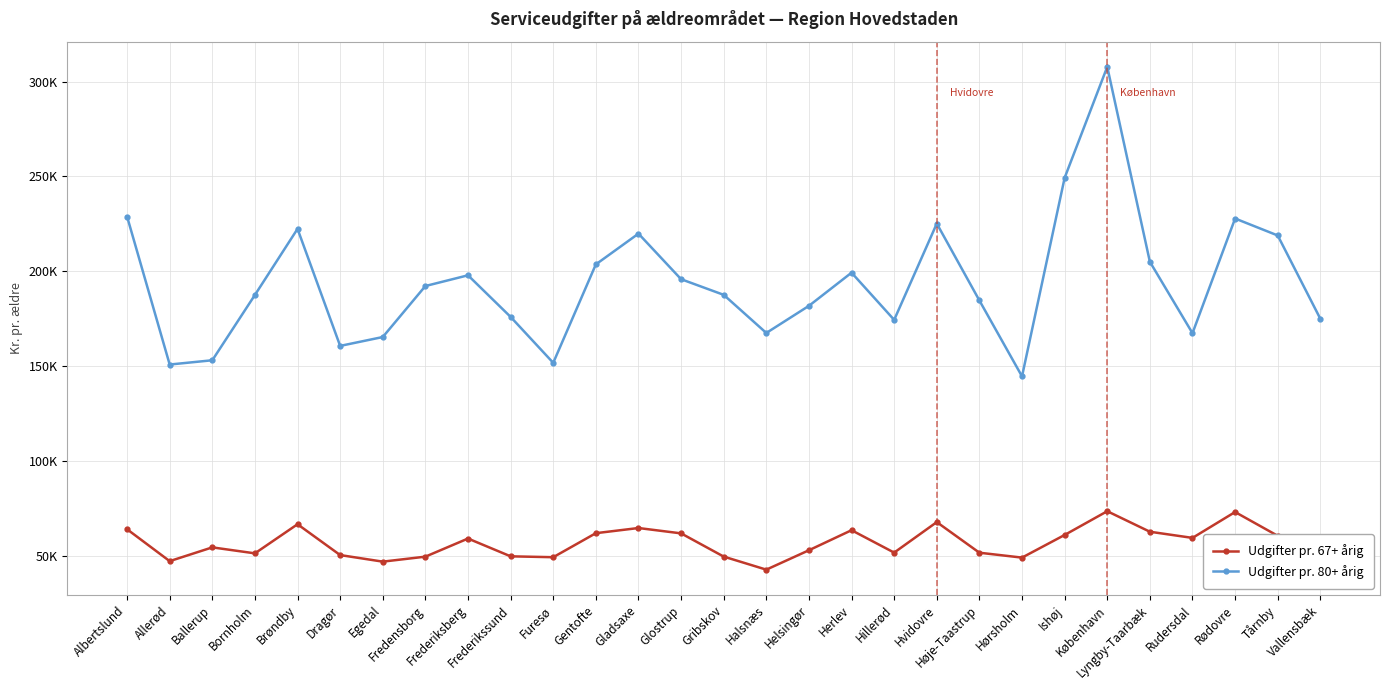

What is the average value of the Udgifter pr. 80+ årig series?

193945.3